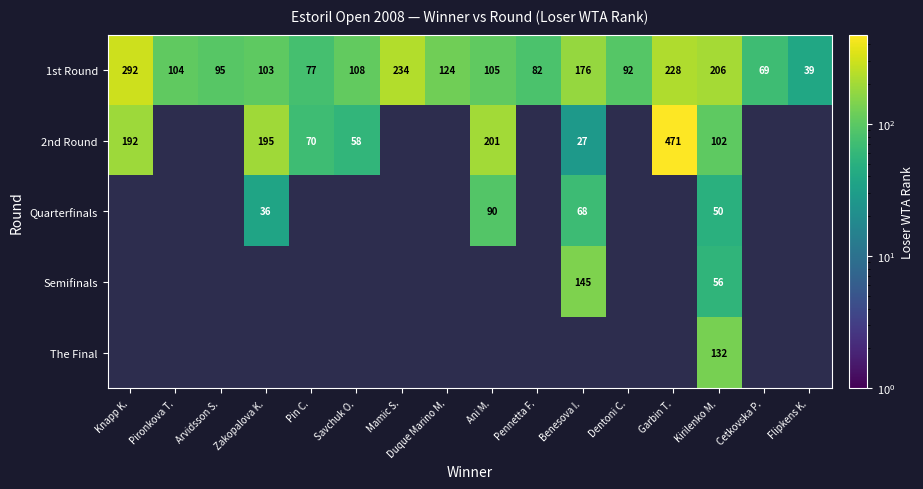

Rank the categories by 1st Round value from lowest to highest.

Flipkens K., Cetkovska P., Pin C., Pennetta F., Dentoni C., Arvidsson S., Zakopalova K., Pironkova T., Ani M., Savchuk O., Duque Marino M., Benesova I., Kirilenko M., Garbin T., Mamic S., Knapp K.